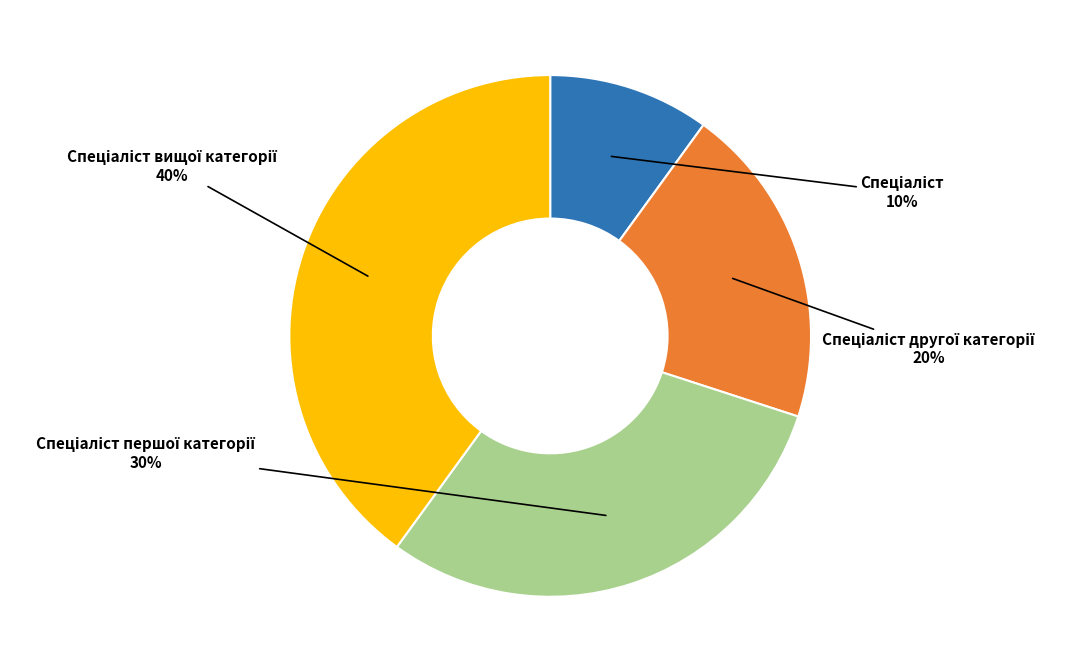

To the nearest percent, what is the average slice percentage?

25%